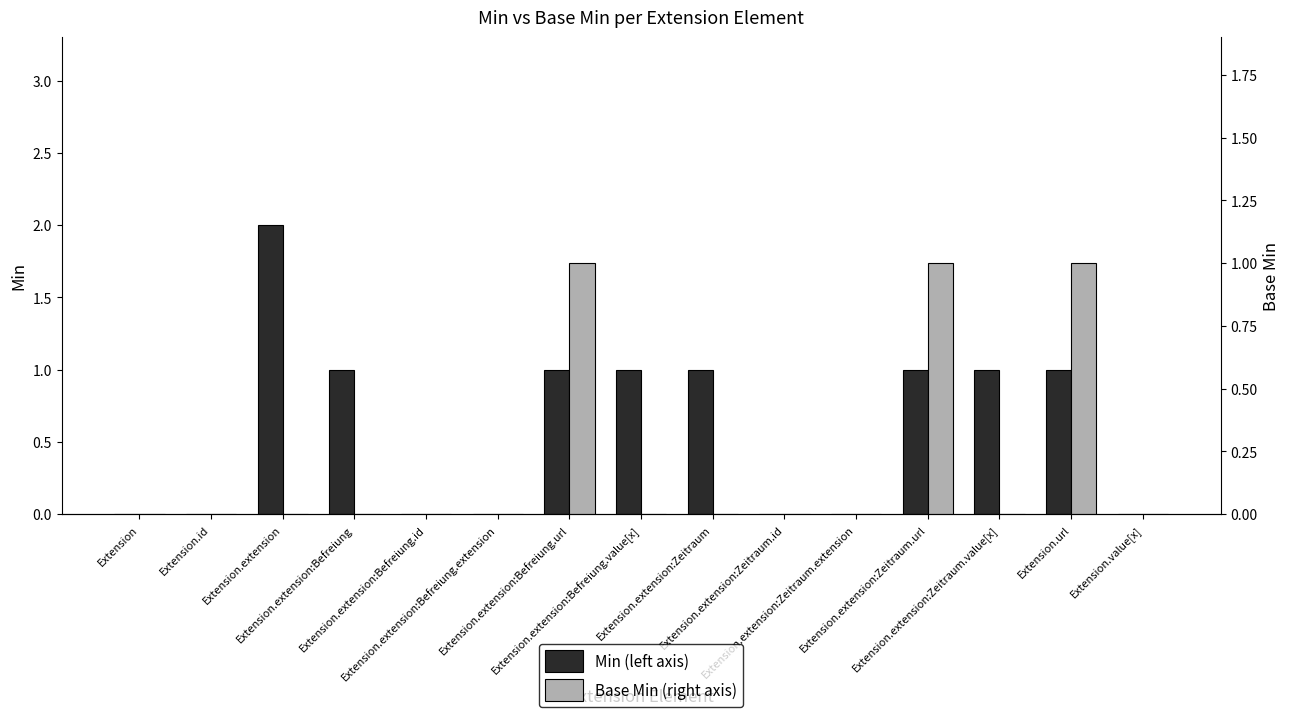

True or false: Min (left axis) has a value of 1 at Extension.extension.

False